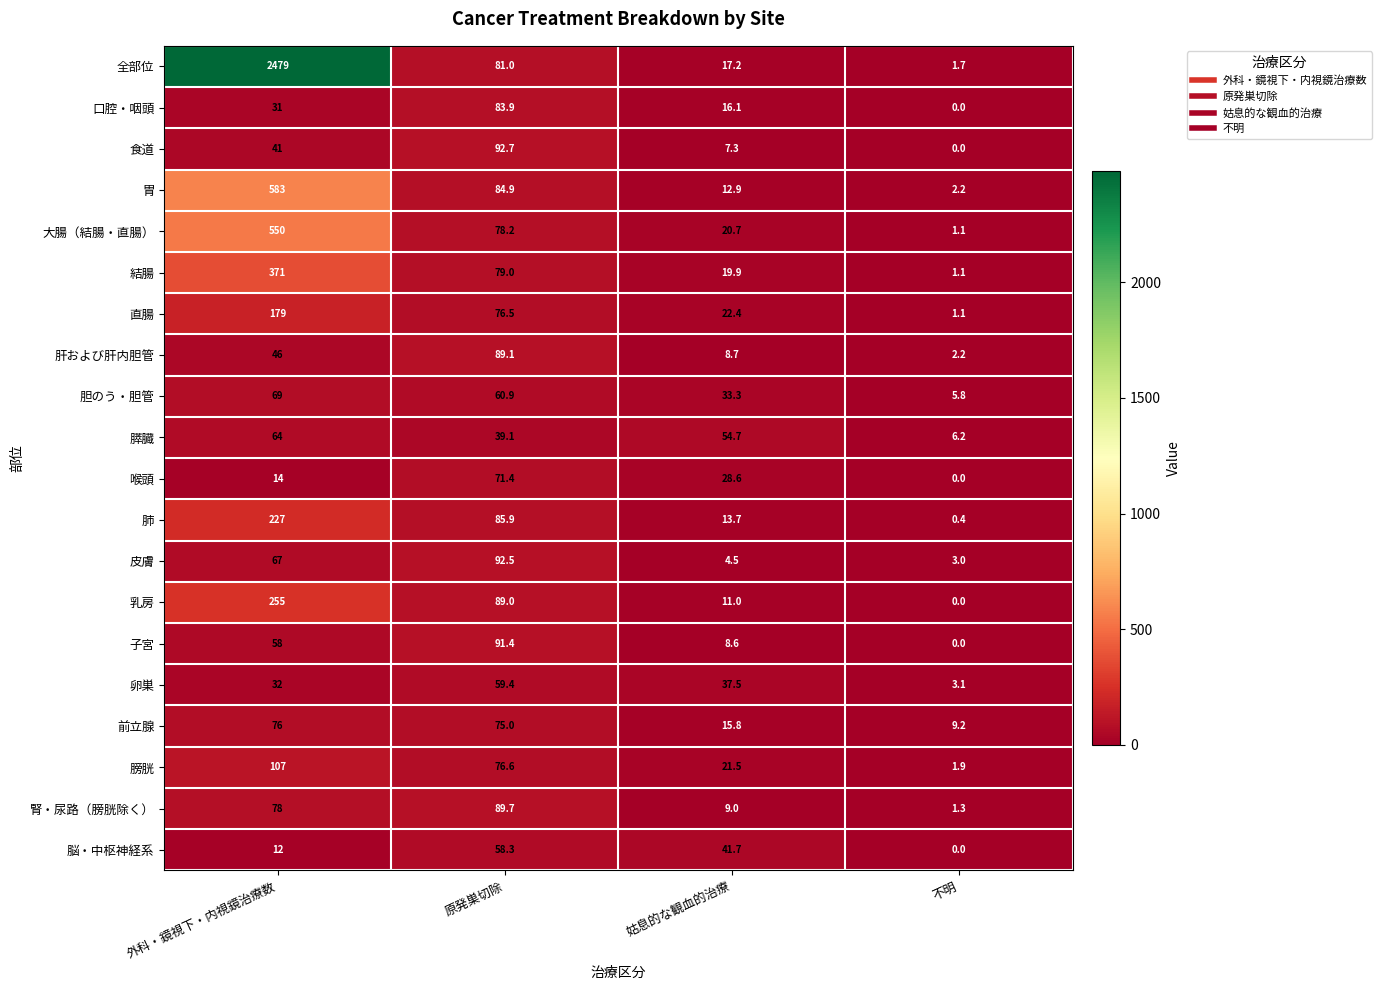

What is the total value across all series at 原発巣切除?

1554.5